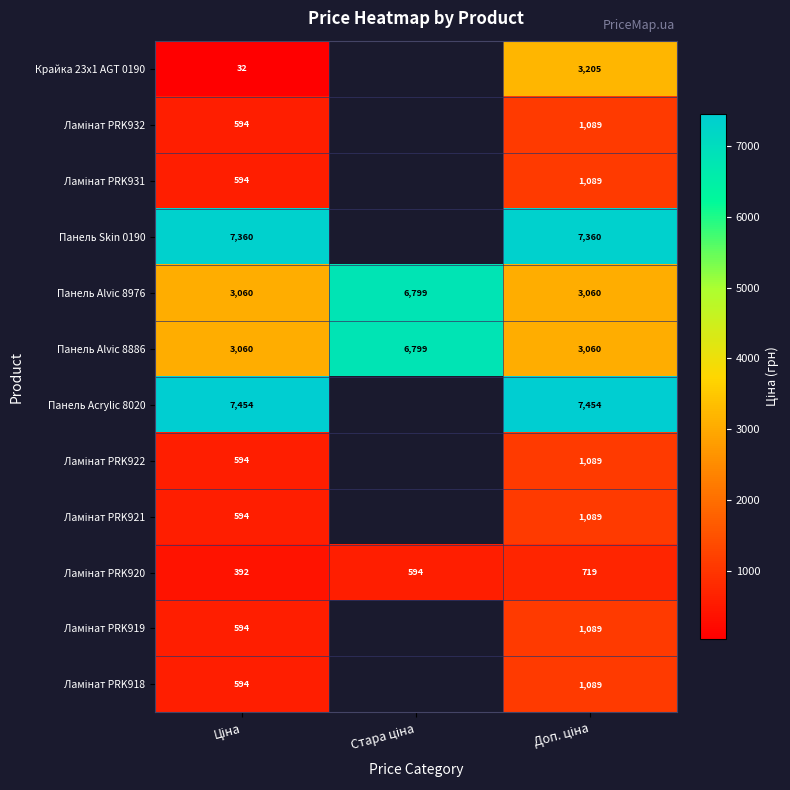

True or false: Ламінат PRK921 has a value of 593.8 at Ціна.

True